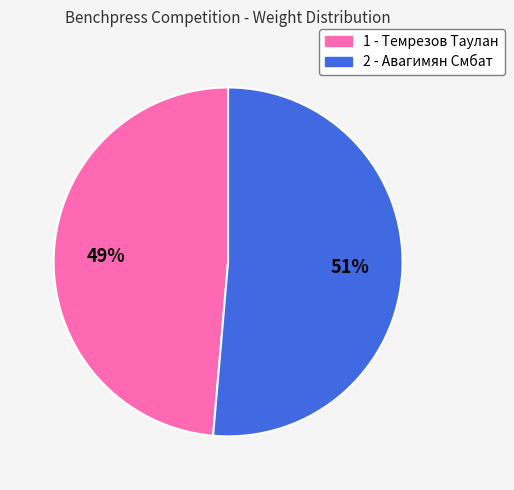

How many segments does this pie chart have?

2